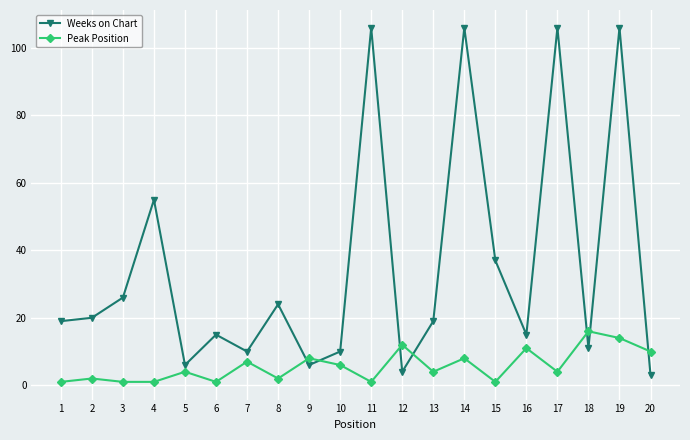

Which series has the widest spread of values?

Weeks on Chart